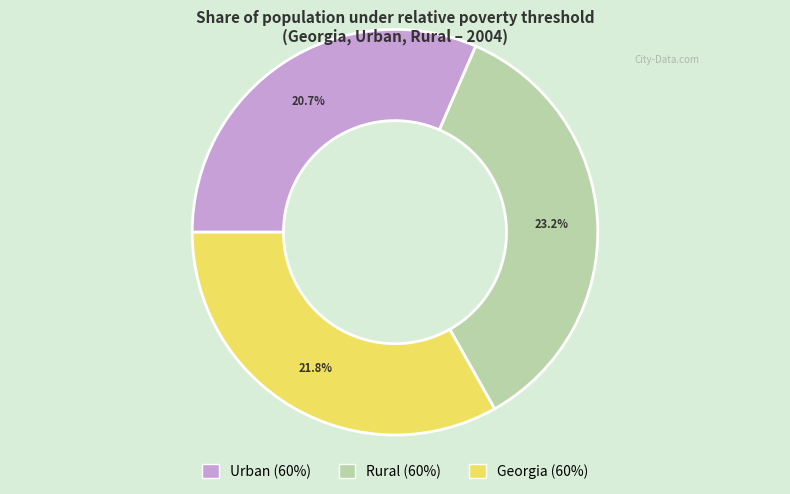

The Georgia (60%) slice represents 33% of the pie. True or false?

True